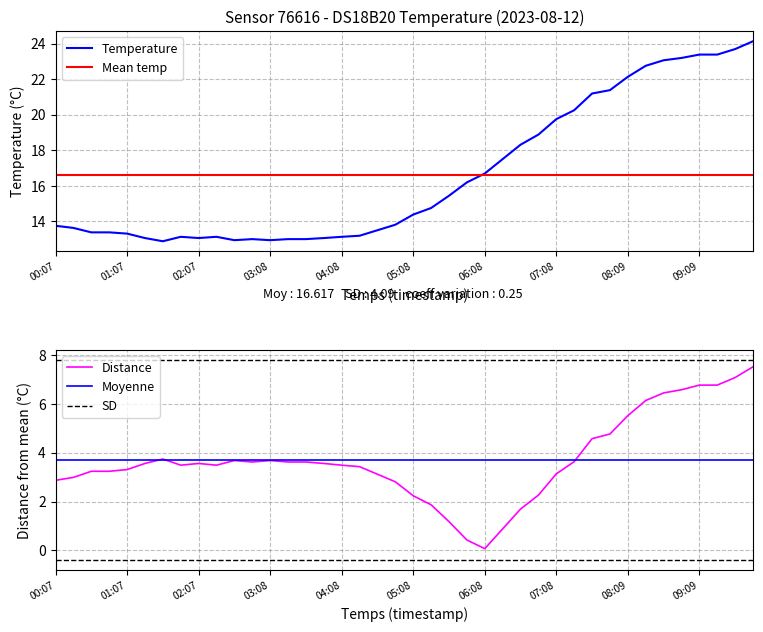

What is the sum of all values?

664.7